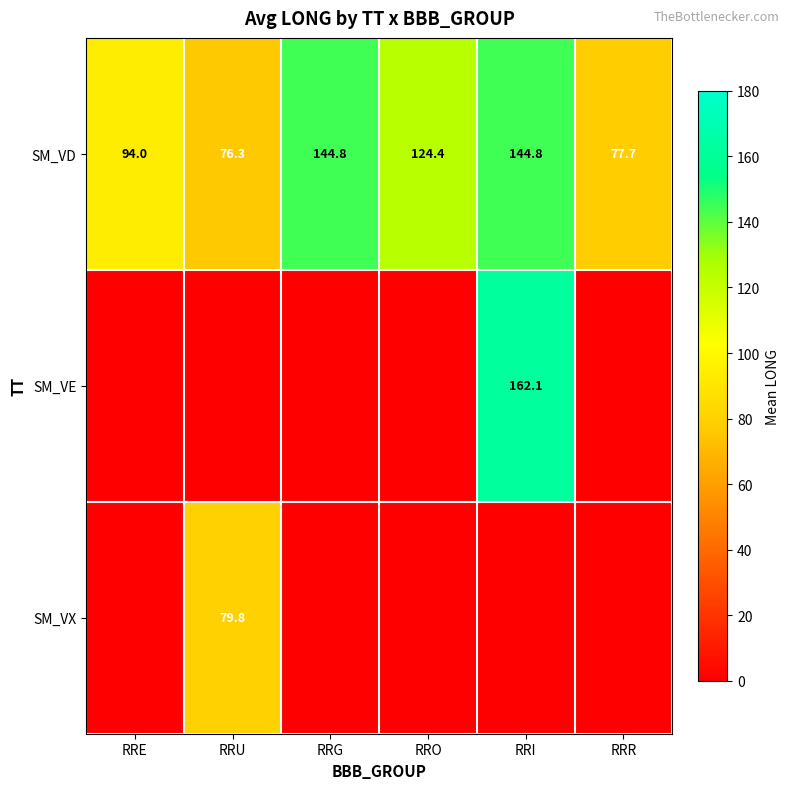

Is the value of SM_VD at RRE greater than the value of SM_VE at RRI?

No